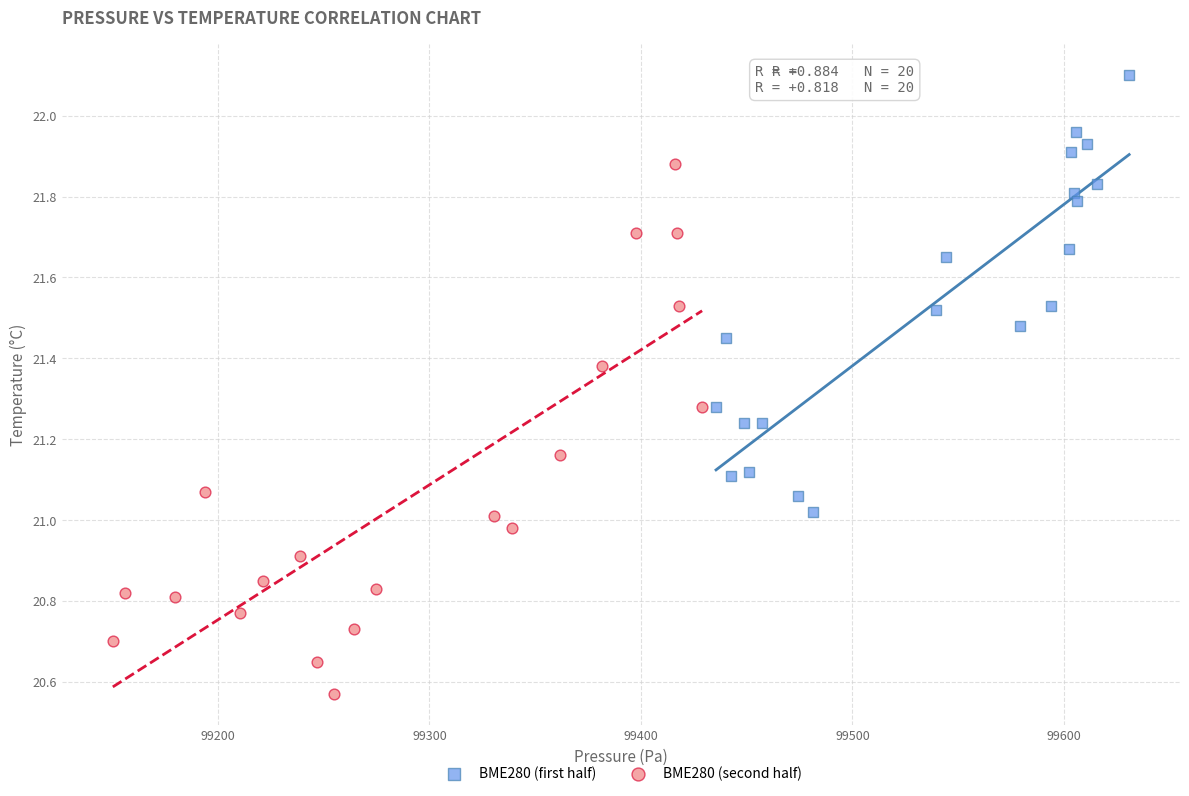

Which series reaches the maximum Y coordinate?

BME280 (first half)